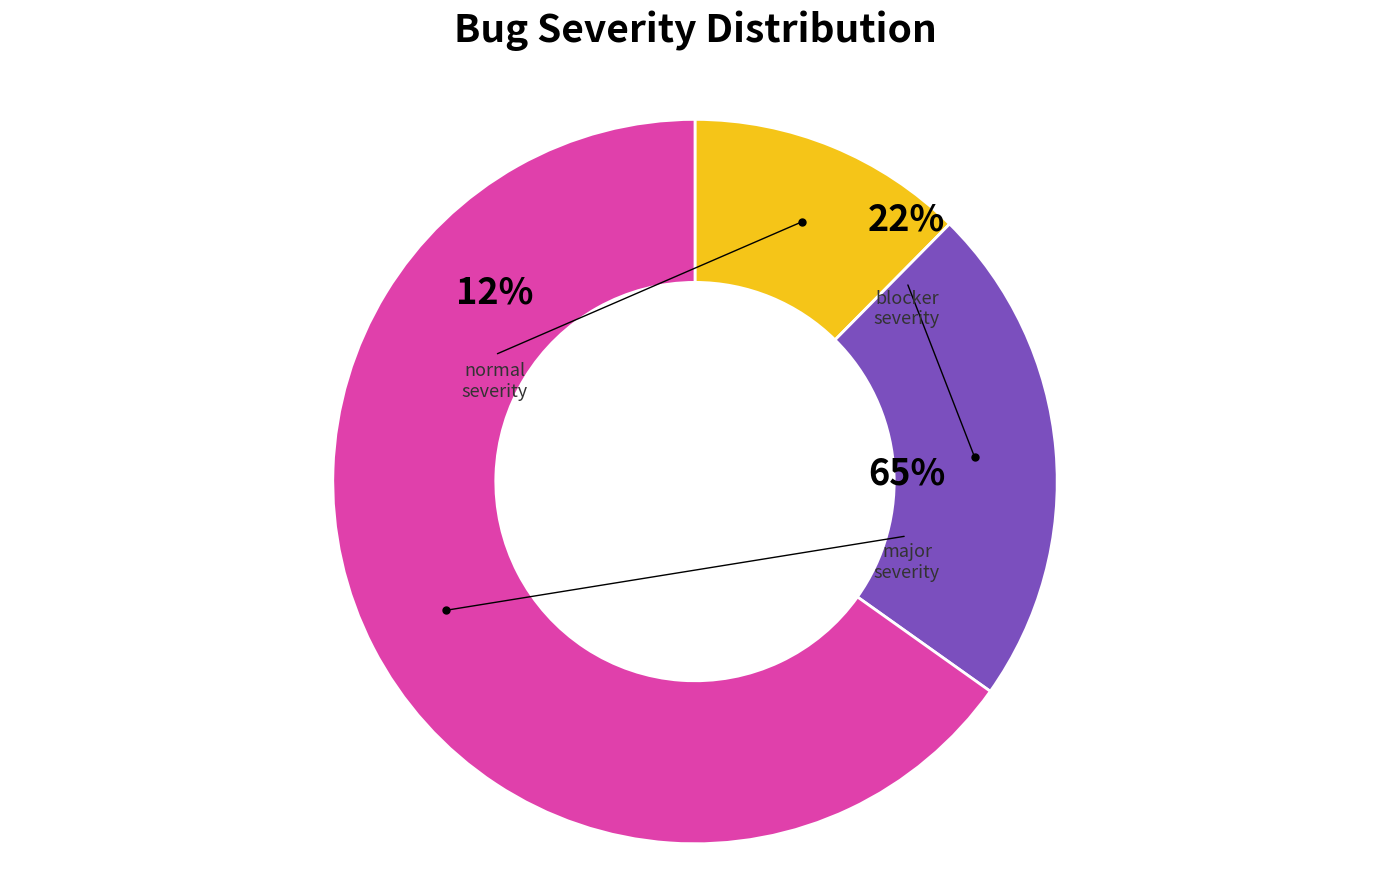

To the nearest percent, what is the average slice percentage?

33%